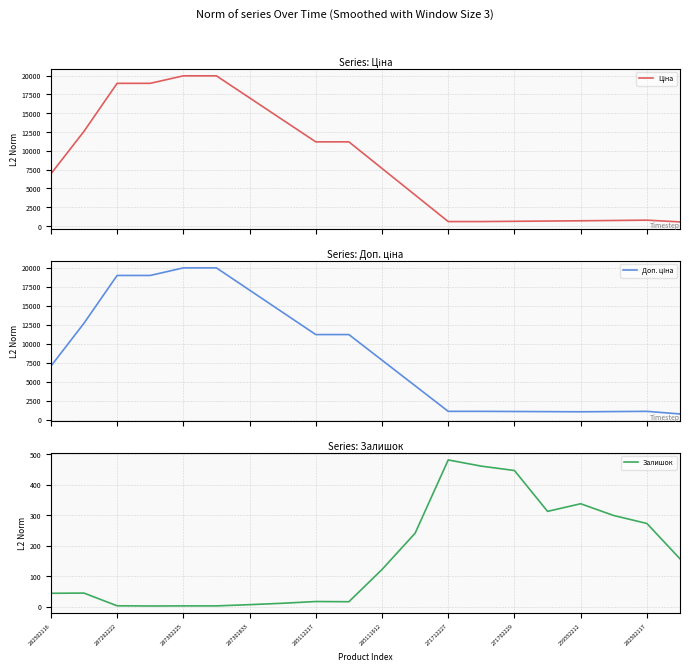

The value of Залишок at 271702229 is 446.7. True or false?

True